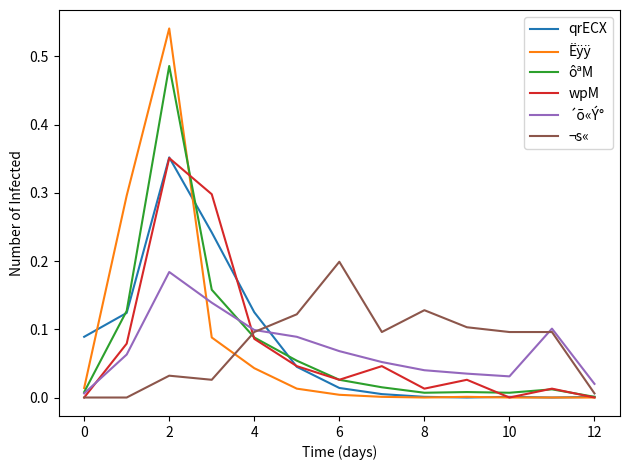

How many lines are shown in the chart?

6